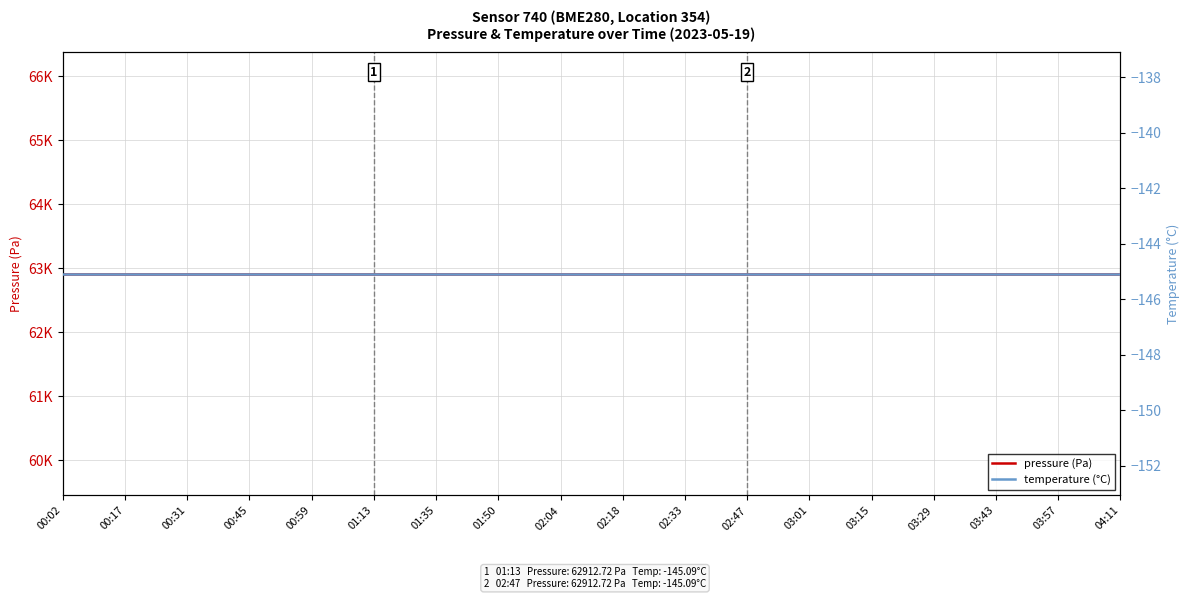

Is the value of pressure (Pa) at 00:59 greater than the value of temperature (°C) at 00:17?

Yes